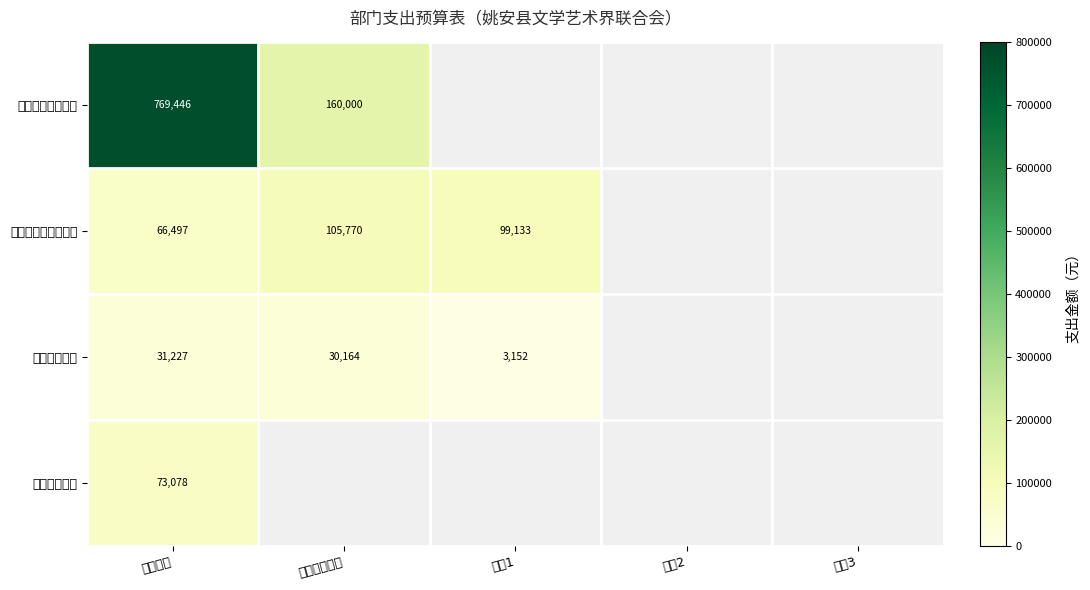

The 社会保障和就业支出 series shows 165096.8 at 子项1. True or false?

False